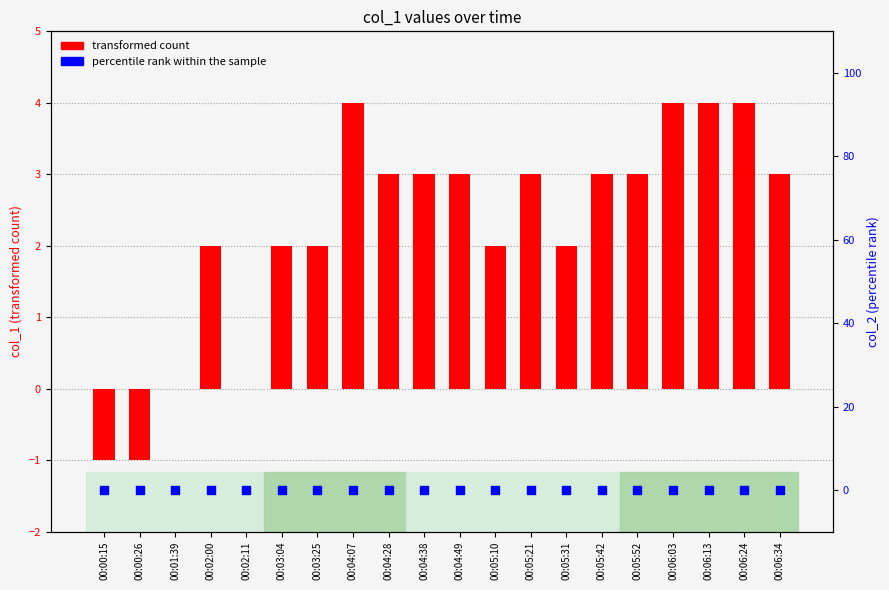

Which series has the largest total across all categories?

transformed count